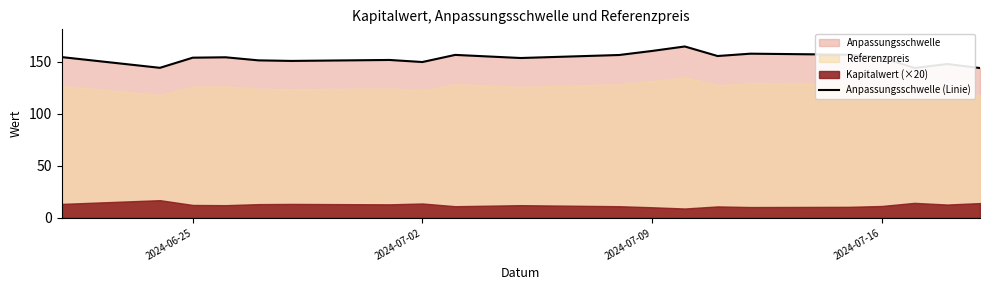

What is the minimum value for Anpassungsschwelle (Linie)?

143.9